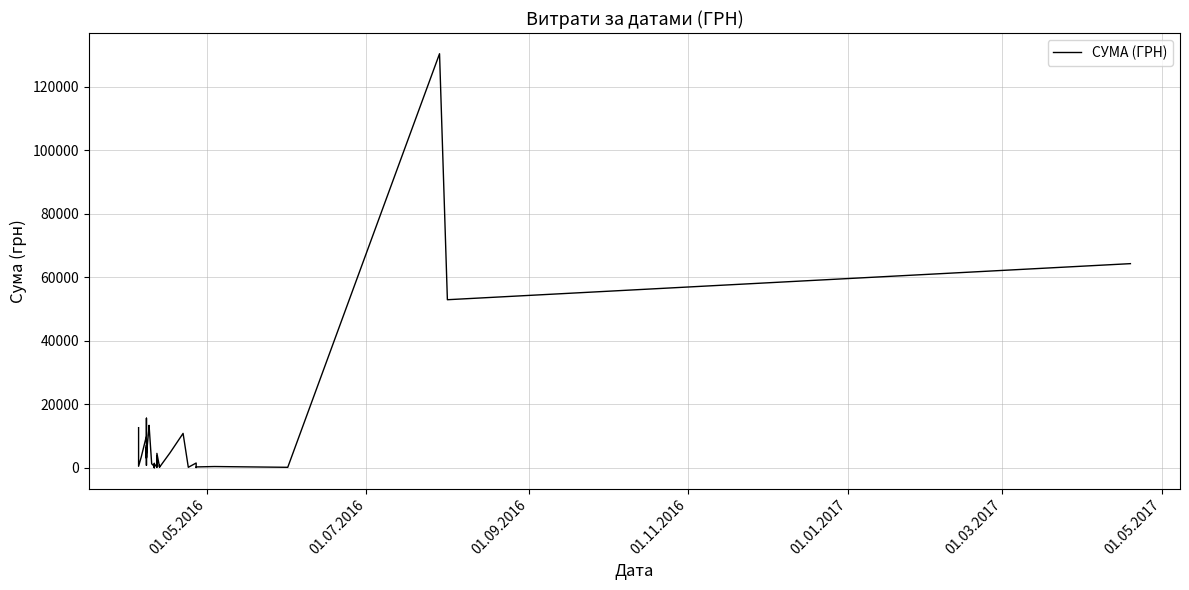

How many values exceed 3059?

20